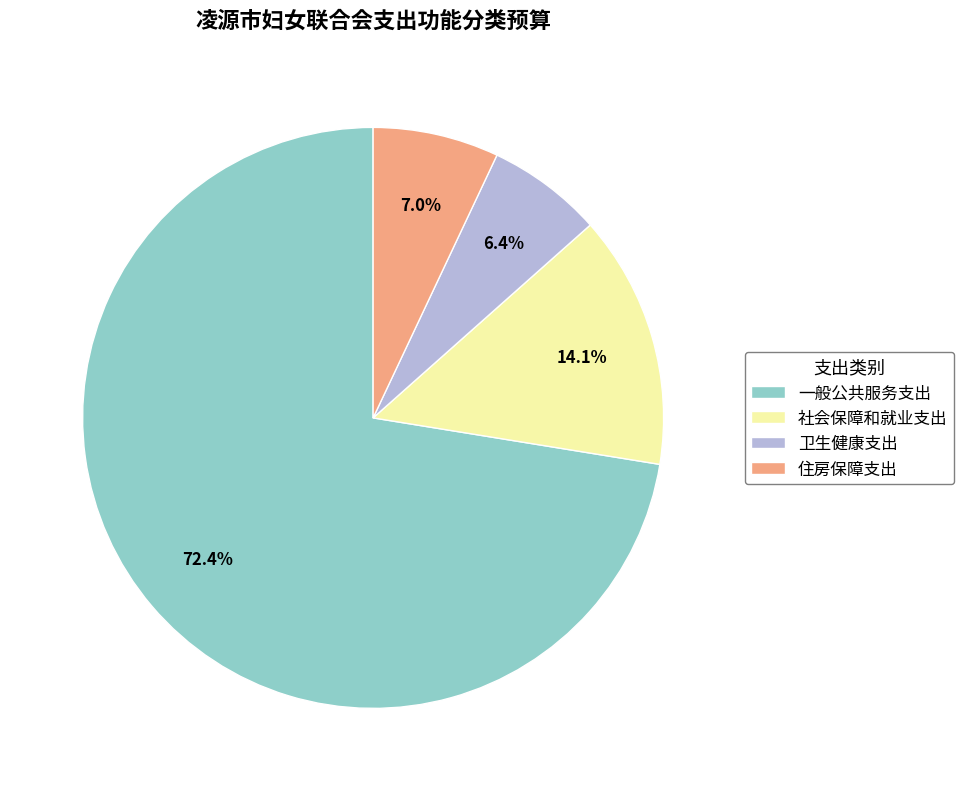

Combined, what portion of the pie is 一般公共服务支出 and 卫生健康支出?

78.9%